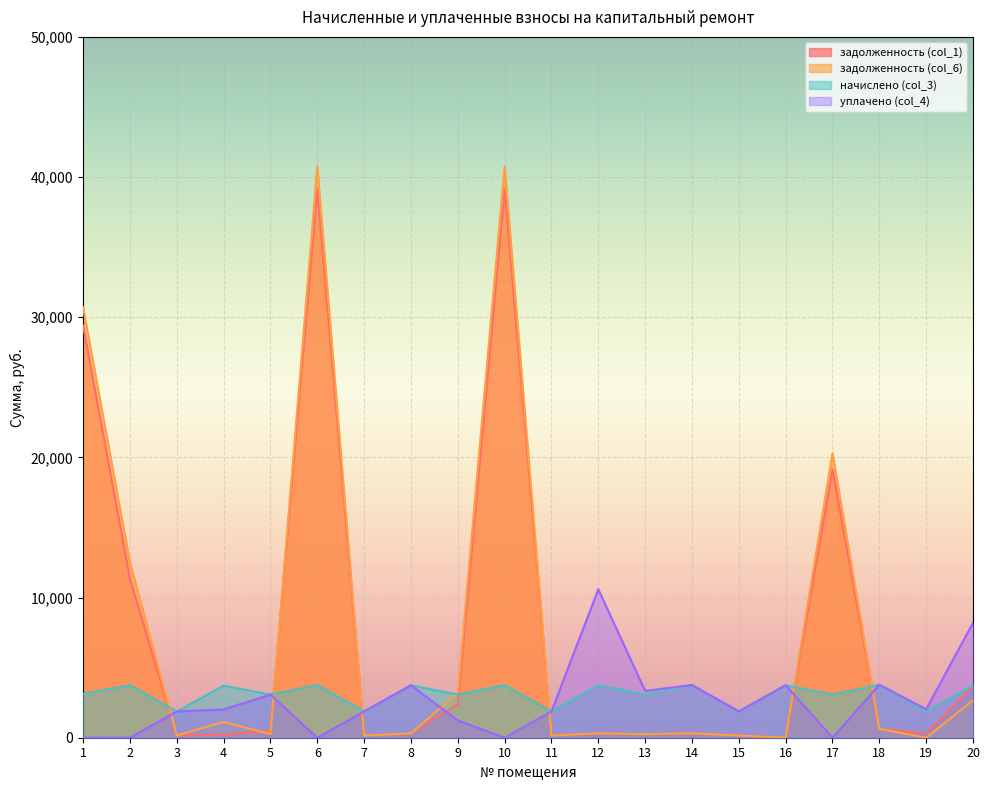

In задолженность (col_1), how many points are higher than both neighbors (excluding endpoints)?

5